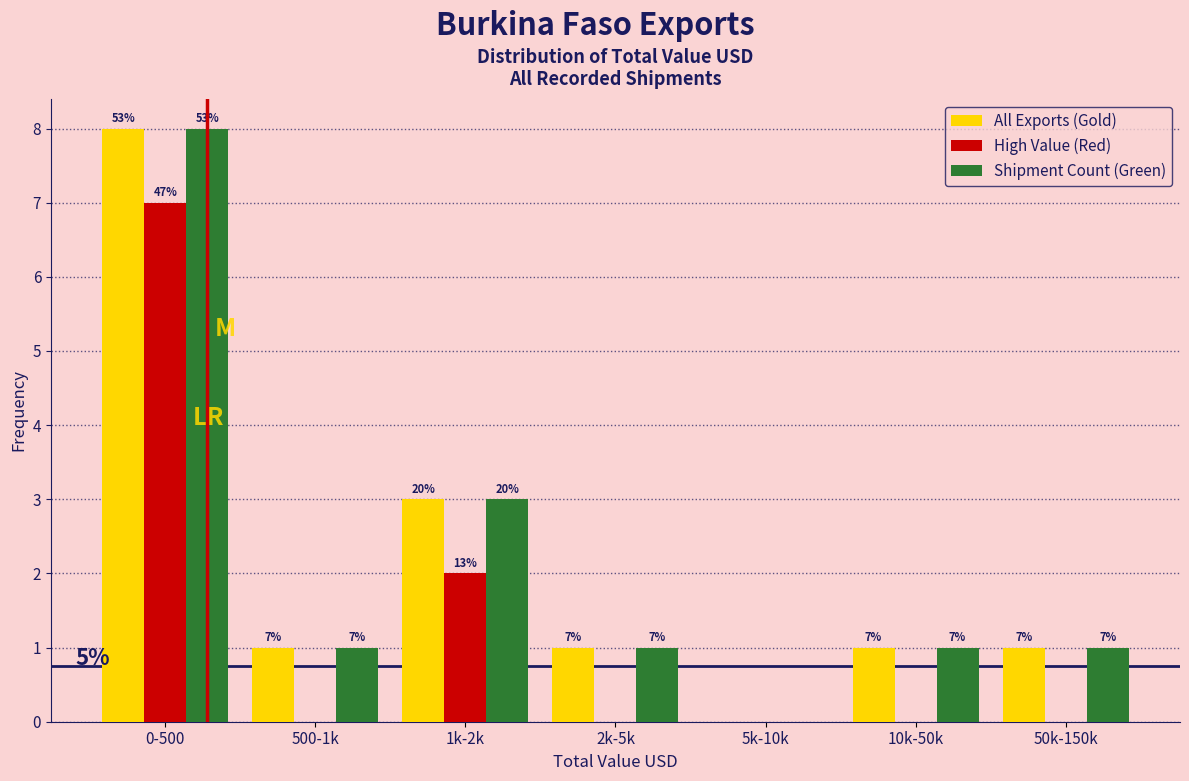

Reading left to right, what are all the values shown in this chart?

All Exports (Gold): 0-500=8	500-1k=1	1k-2k=3	2k-5k=1	5k-10k=0	10k-50k=1	50k-150k=1
High Value (Red): 0-500=7	500-1k=0	1k-2k=2	2k-5k=0	5k-10k=0	10k-50k=0	50k-150k=0
Shipment Count (Green): 0-500=8	500-1k=1	1k-2k=3	2k-5k=1	5k-10k=0	10k-50k=1	50k-150k=1